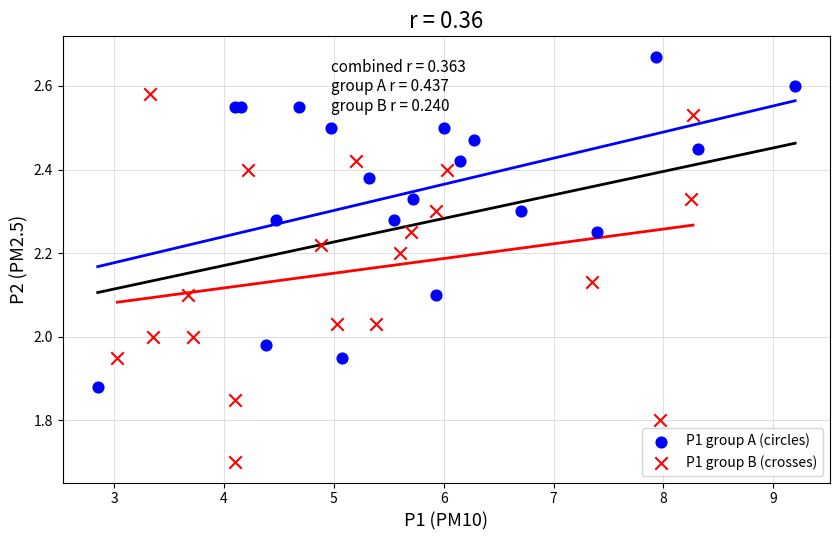

What are all the series names shown in the legend?

P1 group A (circles), P1 group B (crosses)